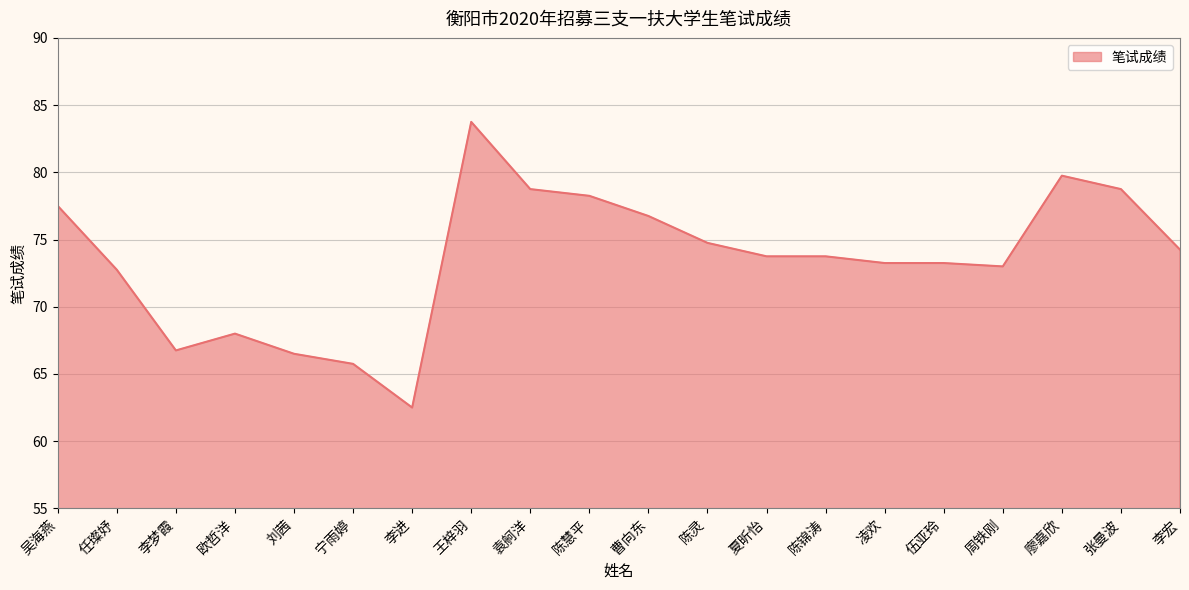

Is it true that the value at 李宏 is 74.2?

True